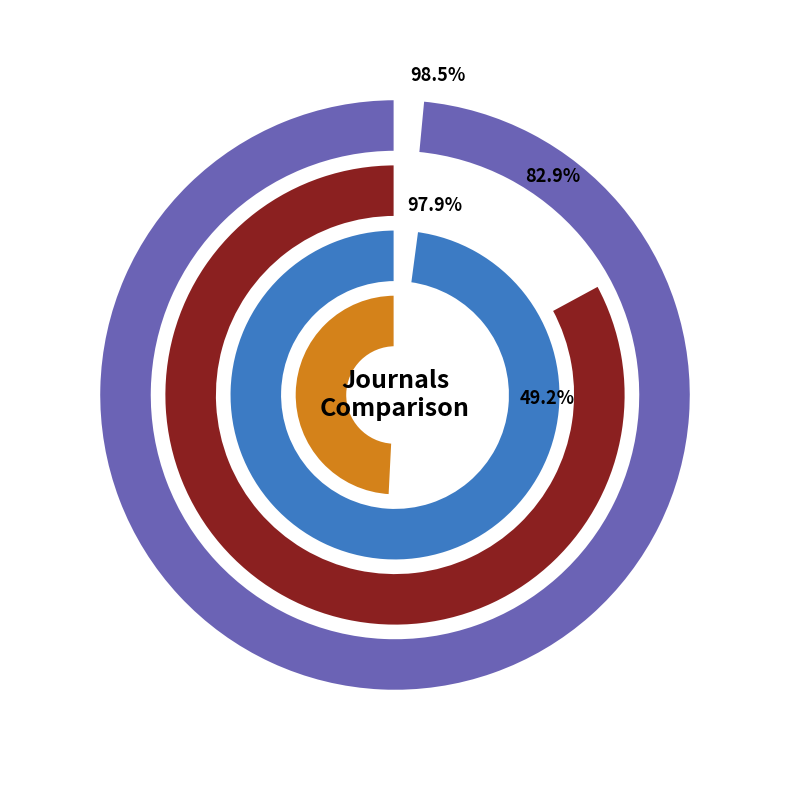

Which category has the biggest portion of the pie?

Total Cites (3years)